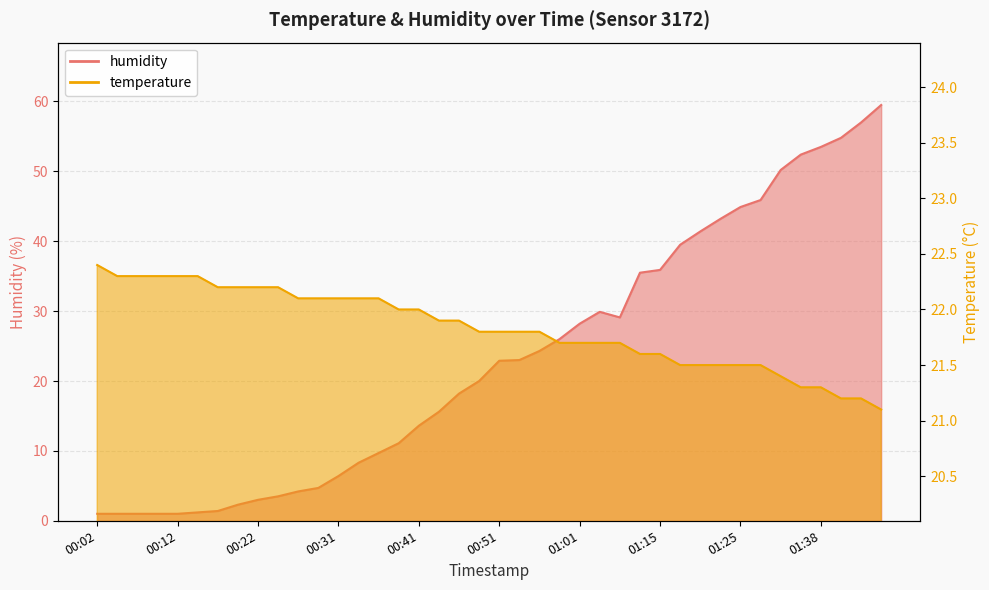

What is the label of the 30th point from the left?

01:17